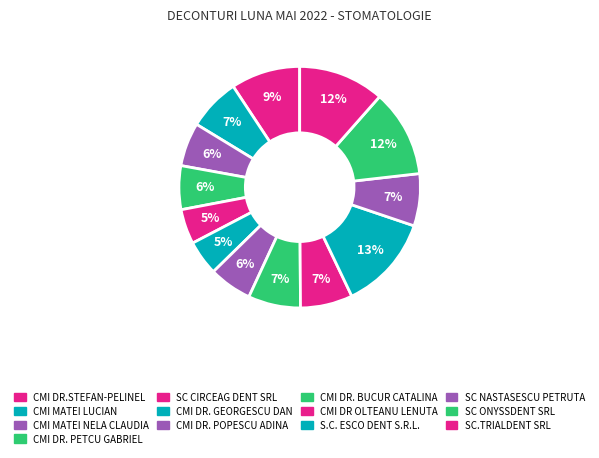

Count the number of slices in the pie.

13